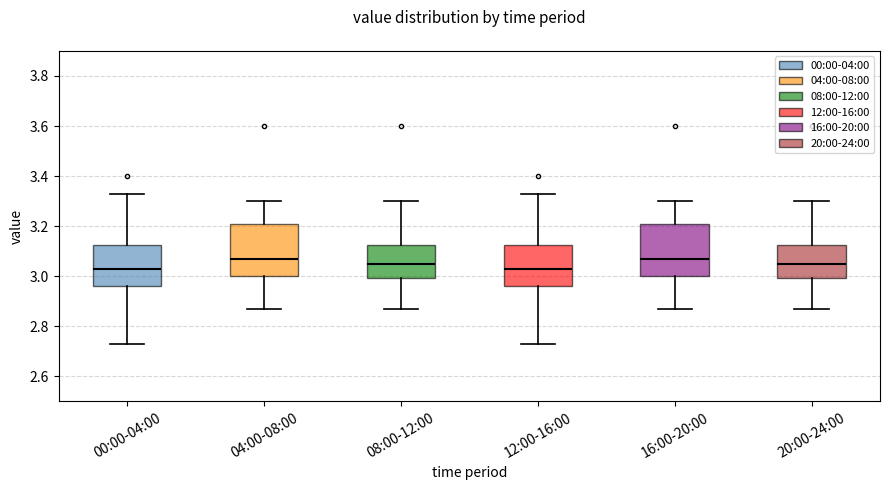

Reading left to right, transcribe this box plot: for each box, give where its median line is, the range the box spans, and where its two whiskers end, as read against the y-axis. The values are not printed on the chart, so give them approximately, as read against the axis.

00:00-04:00: median 3.04, box 2.96 to 3.12, whiskers 2.74 to 3.34
04:00-08:00: median 3.08, box 3.00 to 3.20, whiskers 2.88 to 3.30
08:00-12:00: median 3.06, box 3.00 to 3.12, whiskers 2.88 to 3.30
12:00-16:00: median 3.04, box 2.96 to 3.12, whiskers 2.74 to 3.34
16:00-20:00: median 3.08, box 3.00 to 3.20, whiskers 2.88 to 3.30
20:00-24:00: median 3.06, box 3.00 to 3.12, whiskers 2.88 to 3.30